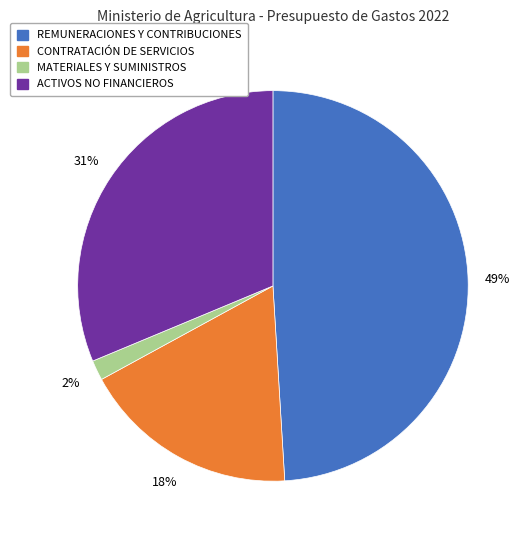

Combined, do MATERIALES Y SUMINISTROS and REMUNERACIONES Y CONTRIBUCIONES account for over 50%?

Yes